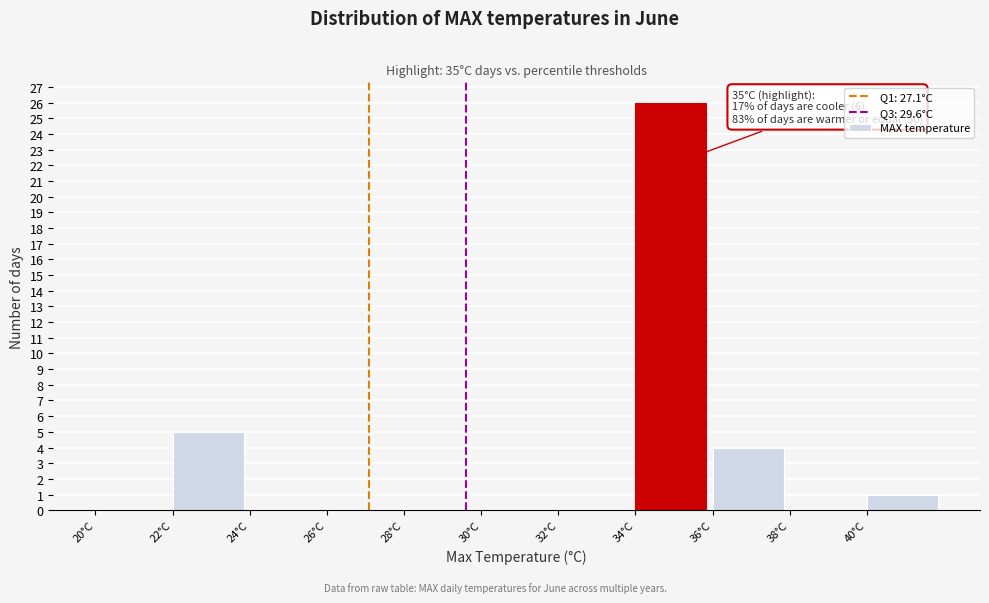

Which range on the x-axis has the tallest bar?

34 to 36